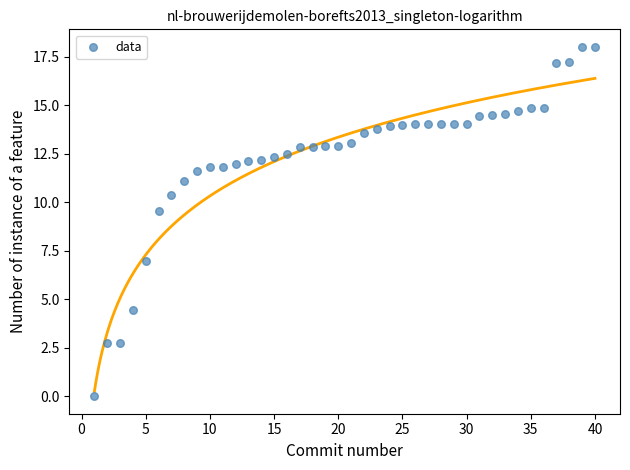

What Y value in the scatter plot is closest to 9?

9.5